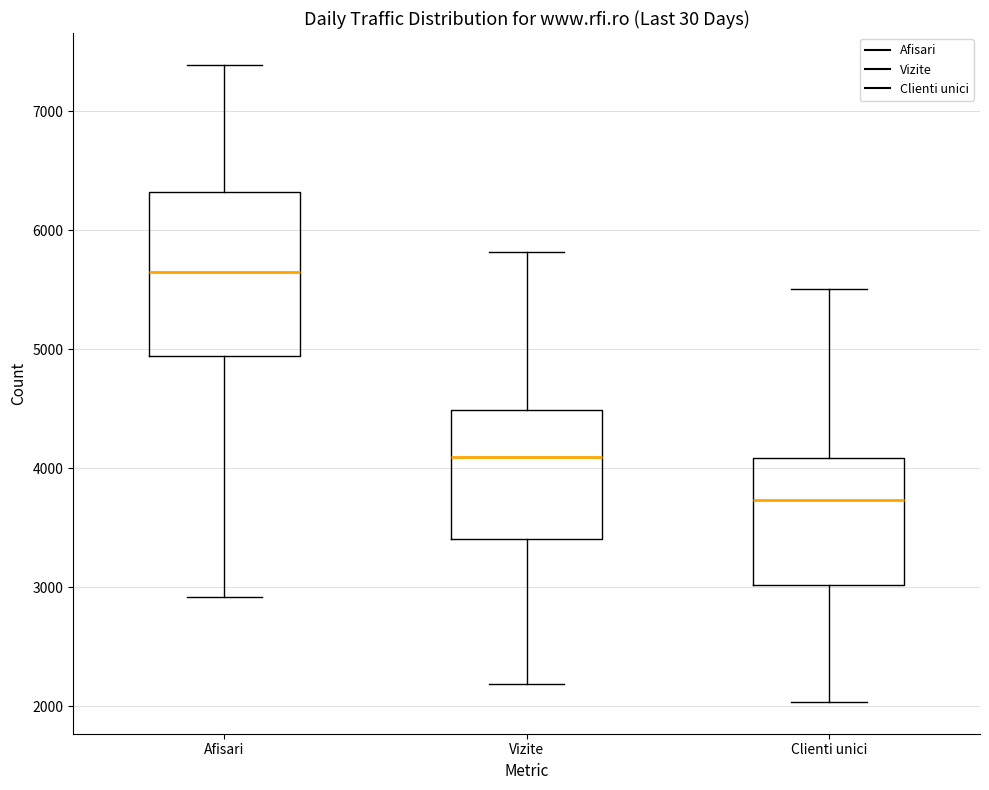

Reading left to right, transcribe this box plot: for each box, give where its median line is, the range the box spans, and where its two whiskers end, as read against the y-axis. The values are not printed on the chart, so give them approximately, as read against the axis.

Afisari: median 5700, box 4900 to 6300, whiskers 2900 to 7400
Vizite: median 4100, box 3400 to 4500, whiskers 2200 to 5800
Clienti unici: median 3700, box 3000 to 4100, whiskers 2000 to 5500